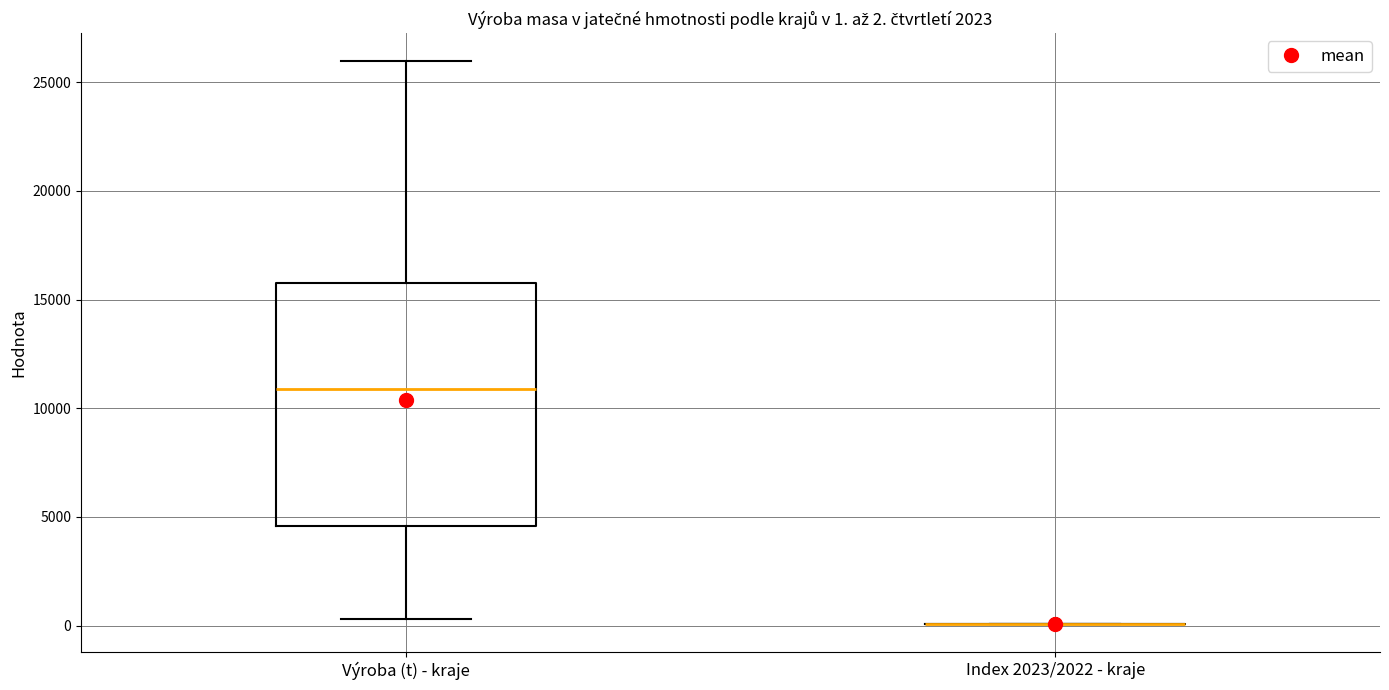

Which box is the tallest, from its lower edge to its upper edge?

Výroba (t) - kraje